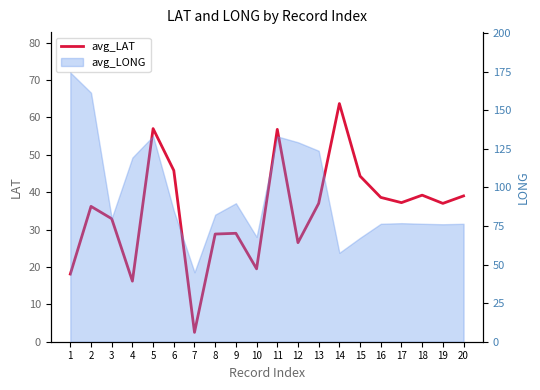

True or false: there are more than 2 points higher than both neighbors.

True